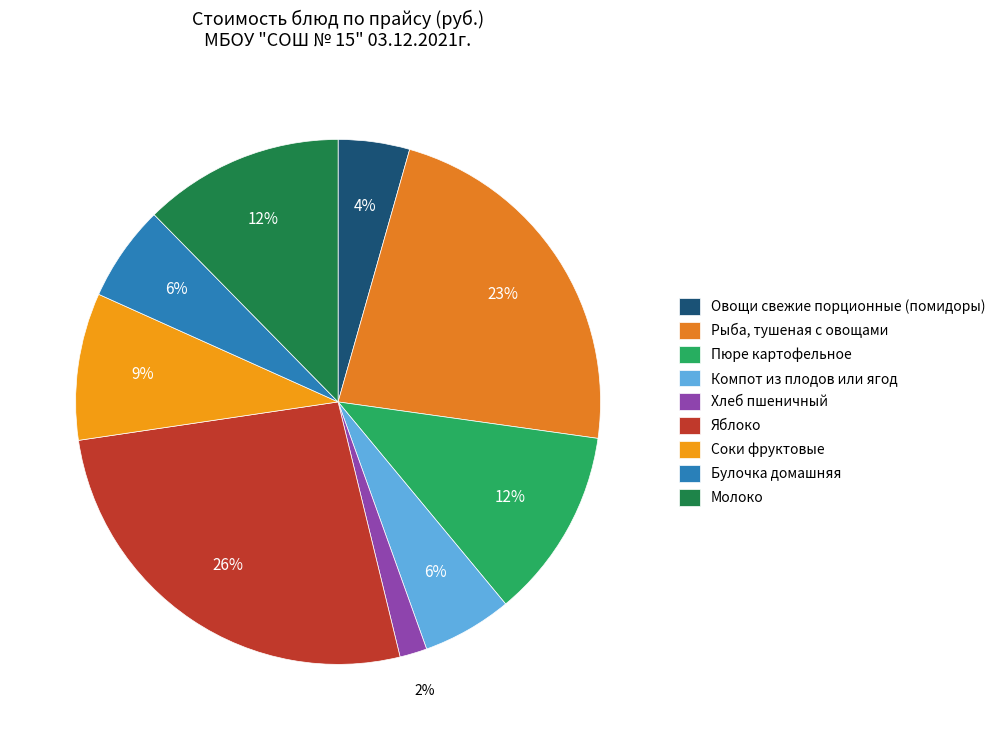

The Овощи свежие порционные (помидоры) slice represents 4% of the pie. True or false?

True